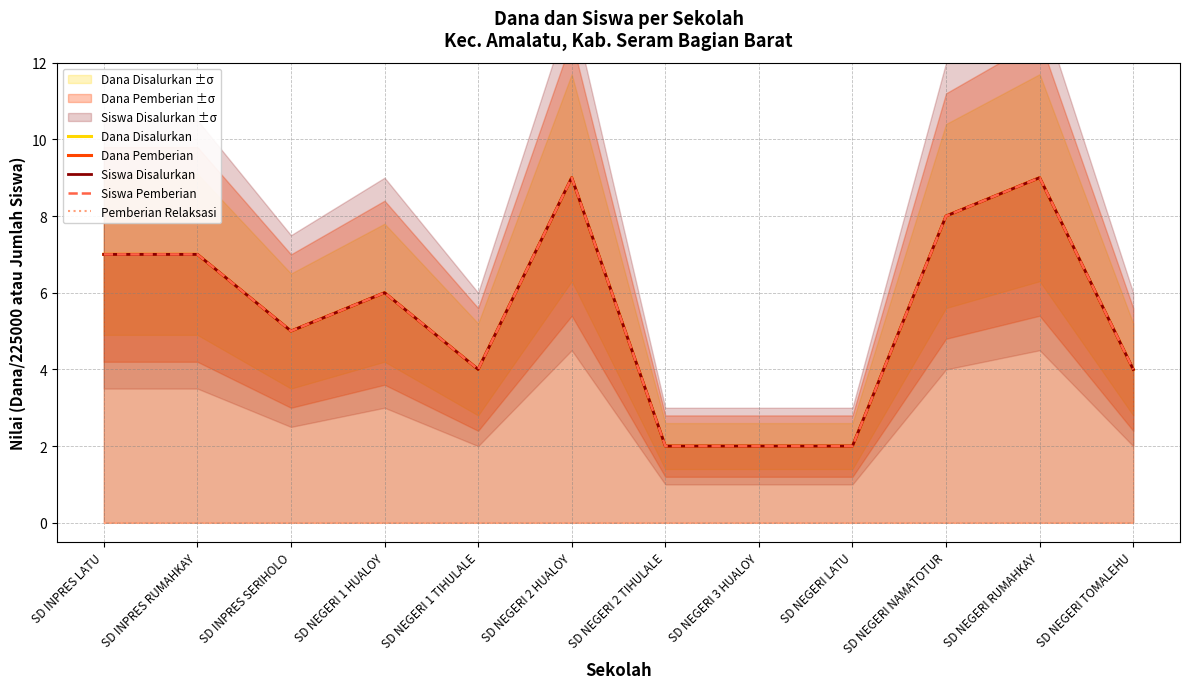

Reading left to right, transcribe all the data shown in this chart.

Dana Disalurkan: SD INPRES LATU=7	SD INPRES RUMAHKAY=7	SD INPRES SERIHOLO=5	SD NEGERI 1 HUALOY=6	SD NEGERI 1 TIHULALE=4	SD NEGERI 2 HUALOY=9	SD NEGERI 2 TIHULALE=2	SD NEGERI 3 HUALOY=2	SD NEGERI LATU=2	SD NEGERI NAMATOTUR=8	SD NEGERI RUMAHKAY=9	SD NEGERI TOMALEHU=4
Dana Pemberian: SD INPRES LATU=7	SD INPRES RUMAHKAY=7	SD INPRES SERIHOLO=5	SD NEGERI 1 HUALOY=6	SD NEGERI 1 TIHULALE=4	SD NEGERI 2 HUALOY=9	SD NEGERI 2 TIHULALE=2	SD NEGERI 3 HUALOY=2	SD NEGERI LATU=2	SD NEGERI NAMATOTUR=8	SD NEGERI RUMAHKAY=9	SD NEGERI TOMALEHU=4
Siswa Disalurkan: SD INPRES LATU=7	SD INPRES RUMAHKAY=7	SD INPRES SERIHOLO=5	SD NEGERI 1 HUALOY=6	SD NEGERI 1 TIHULALE=4	SD NEGERI 2 HUALOY=9	SD NEGERI 2 TIHULALE=2	SD NEGERI 3 HUALOY=2	SD NEGERI LATU=2	SD NEGERI NAMATOTUR=8	SD NEGERI RUMAHKAY=9	SD NEGERI TOMALEHU=4
Siswa Pemberian: SD INPRES LATU=7	SD INPRES RUMAHKAY=7	SD INPRES SERIHOLO=5	SD NEGERI 1 HUALOY=6	SD NEGERI 1 TIHULALE=4	SD NEGERI 2 HUALOY=9	SD NEGERI 2 TIHULALE=2	SD NEGERI 3 HUALOY=2	SD NEGERI LATU=2	SD NEGERI NAMATOTUR=8	SD NEGERI RUMAHKAY=9	SD NEGERI TOMALEHU=4
Pemberian Relaksasi: SD INPRES LATU=0	SD INPRES RUMAHKAY=0	SD INPRES SERIHOLO=0	SD NEGERI 1 HUALOY=0	SD NEGERI 1 TIHULALE=0	SD NEGERI 2 HUALOY=0	SD NEGERI 2 TIHULALE=0	SD NEGERI 3 HUALOY=0	SD NEGERI LATU=0	SD NEGERI NAMATOTUR=0	SD NEGERI RUMAHKAY=0	SD NEGERI TOMALEHU=0